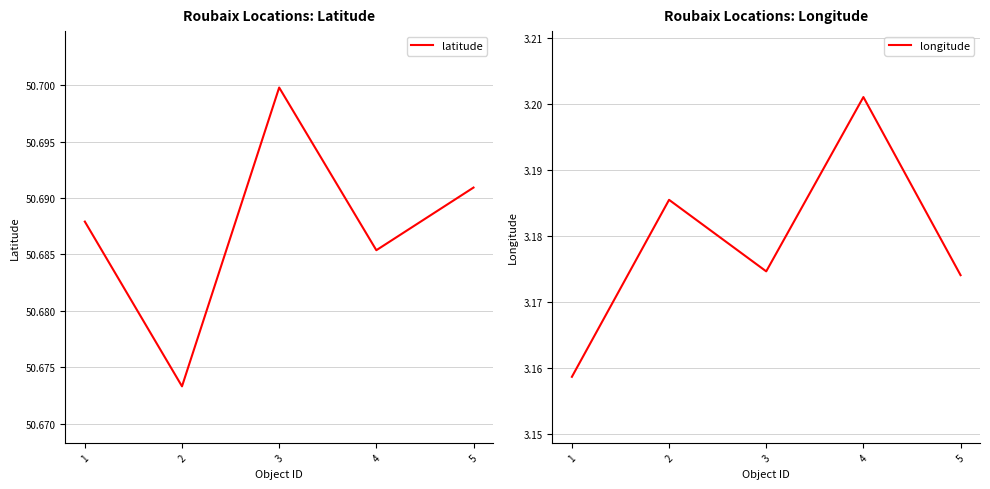

Is the value of longitude at 5 greater than the value of latitude at 5?

No